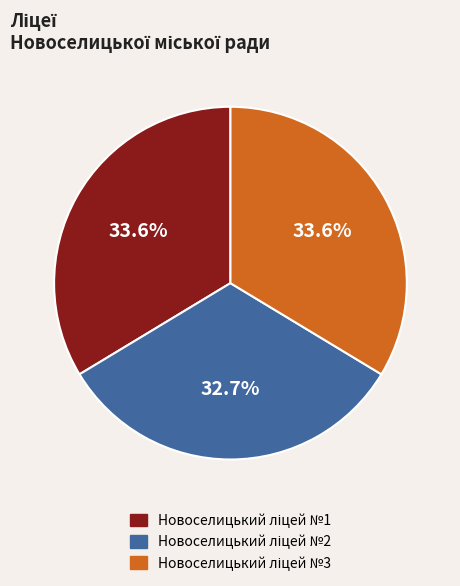

Is there any slice that represents more than half of the pie?

No